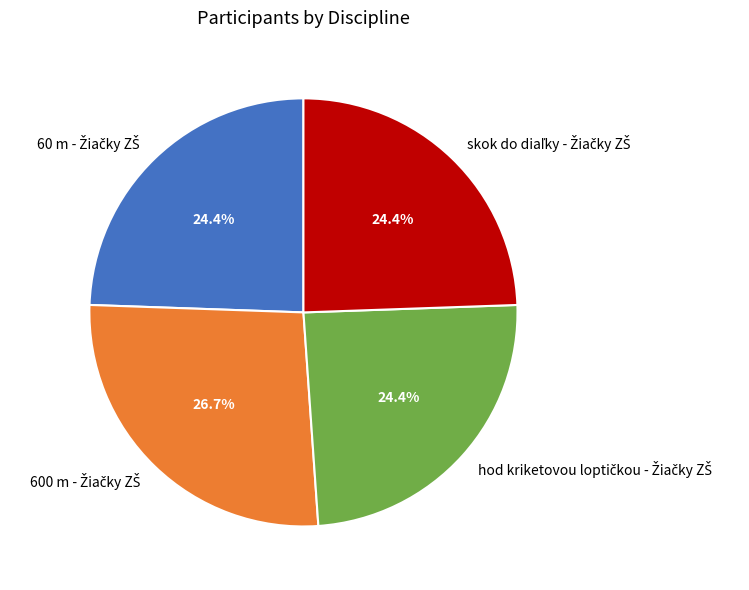

Count the number of slices in the pie.

4